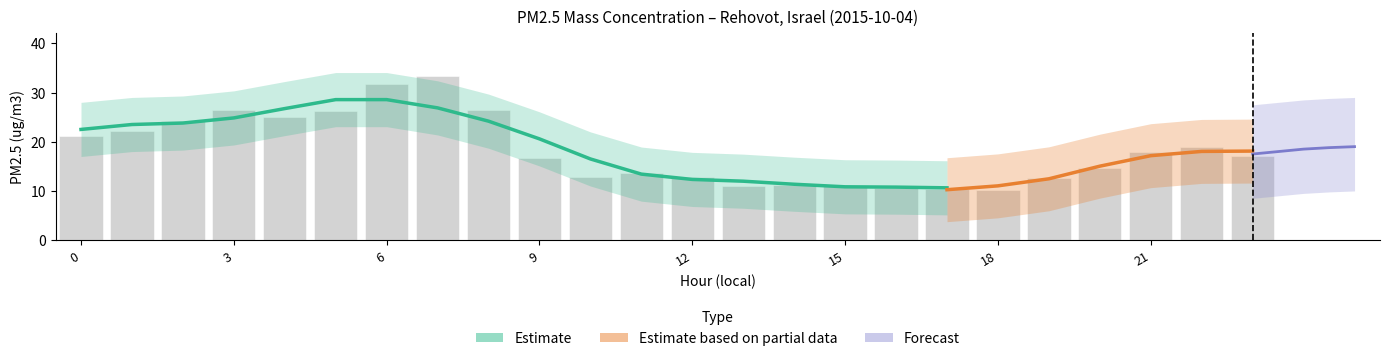

How many values exceed 17?

12